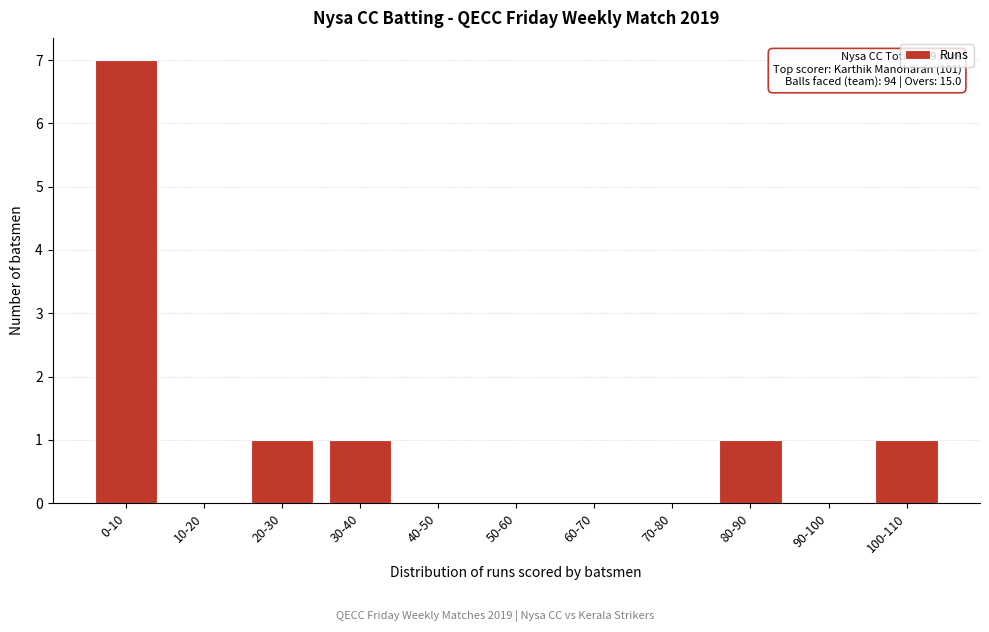

Reading left to right, transcribe all the data shown in this chart.

0-10=7	10-20=0	20-30=1	30-40=1	40-50=0	50-60=0	60-70=0	70-80=0	80-90=1	90-100=0	100-110=1